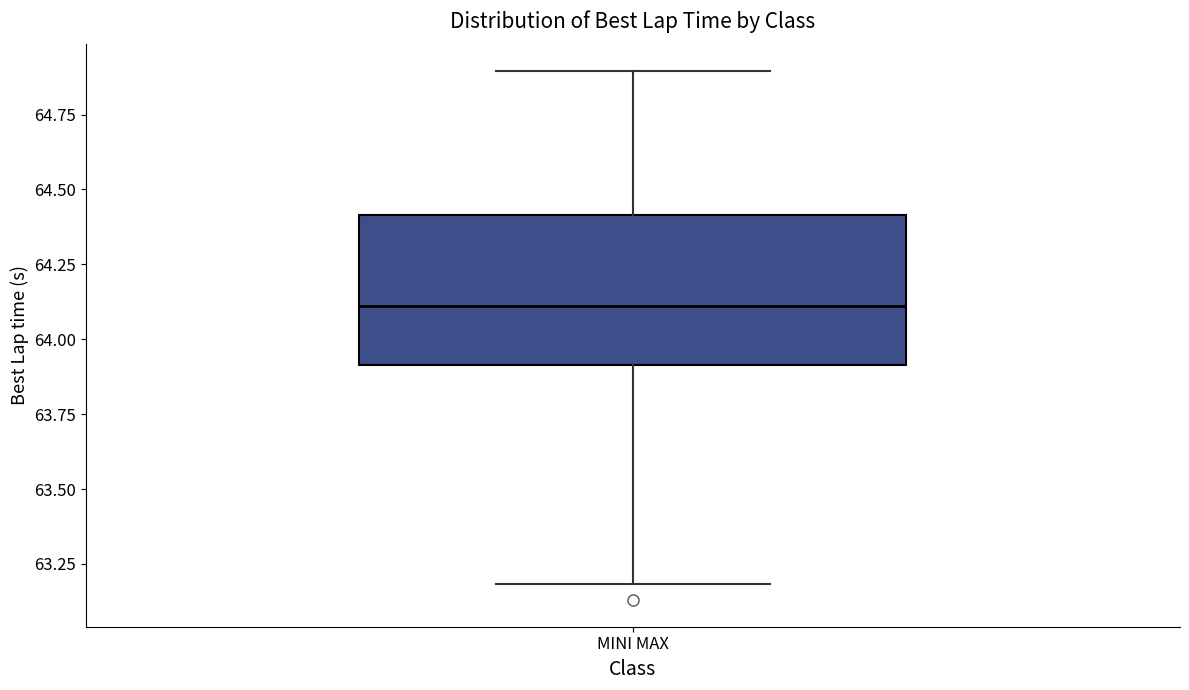

Where does the lower whisker of the box for MINI MAX end on the y-axis? The values are not printed on the chart, so give them approximately, as read against the axis.

63.2